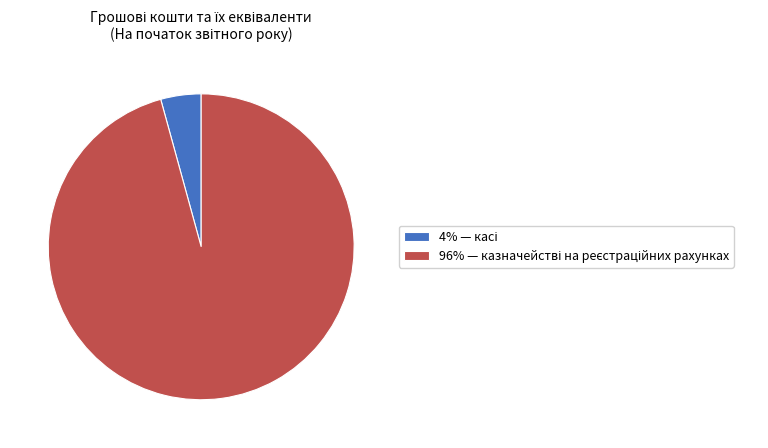

Is there any slice that represents more than half of the pie?

Yes